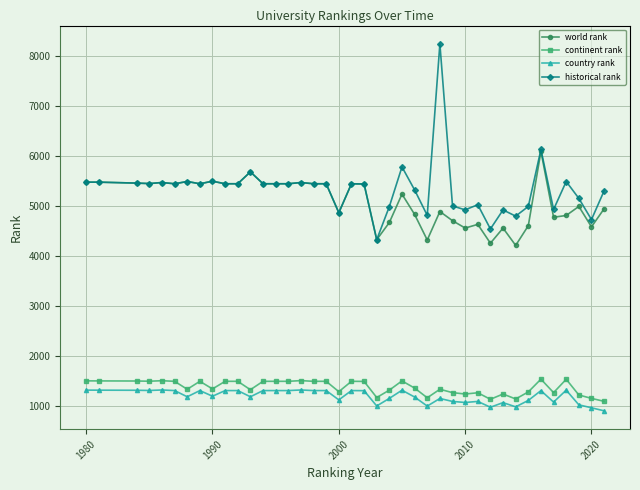

What is the value of the world rank point at the 11th from the left?

5439